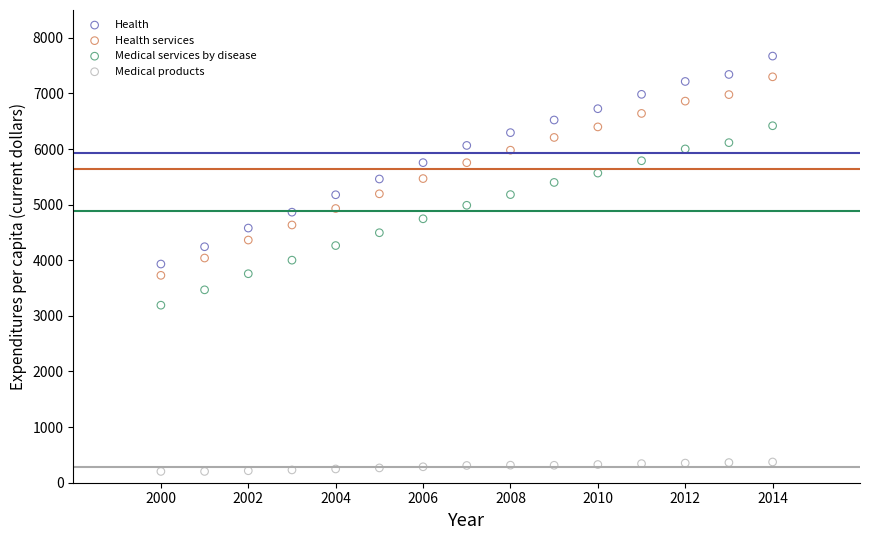

Across all data points, what is the range of X values (max minus min)?

14.0